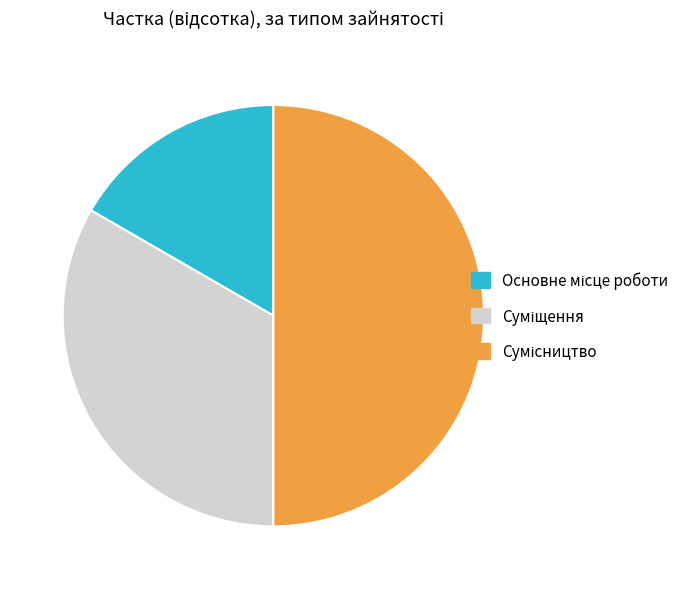

To the nearest percent, what is the difference between the largest and smallest slice percentages?

33%